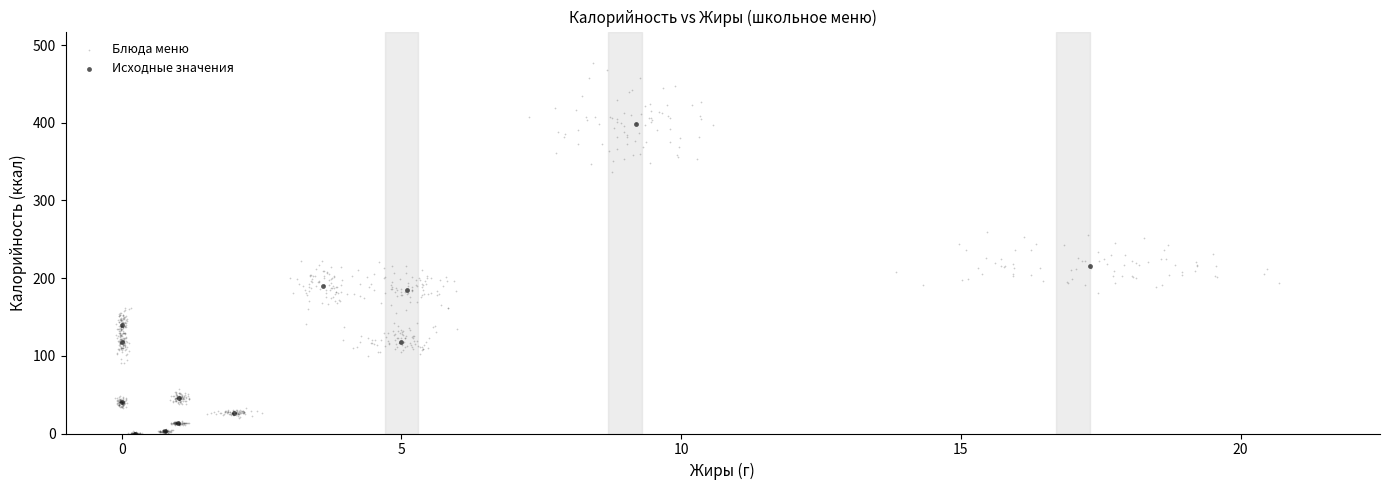

Which series has the widest spread of Y values?

Блюда меню